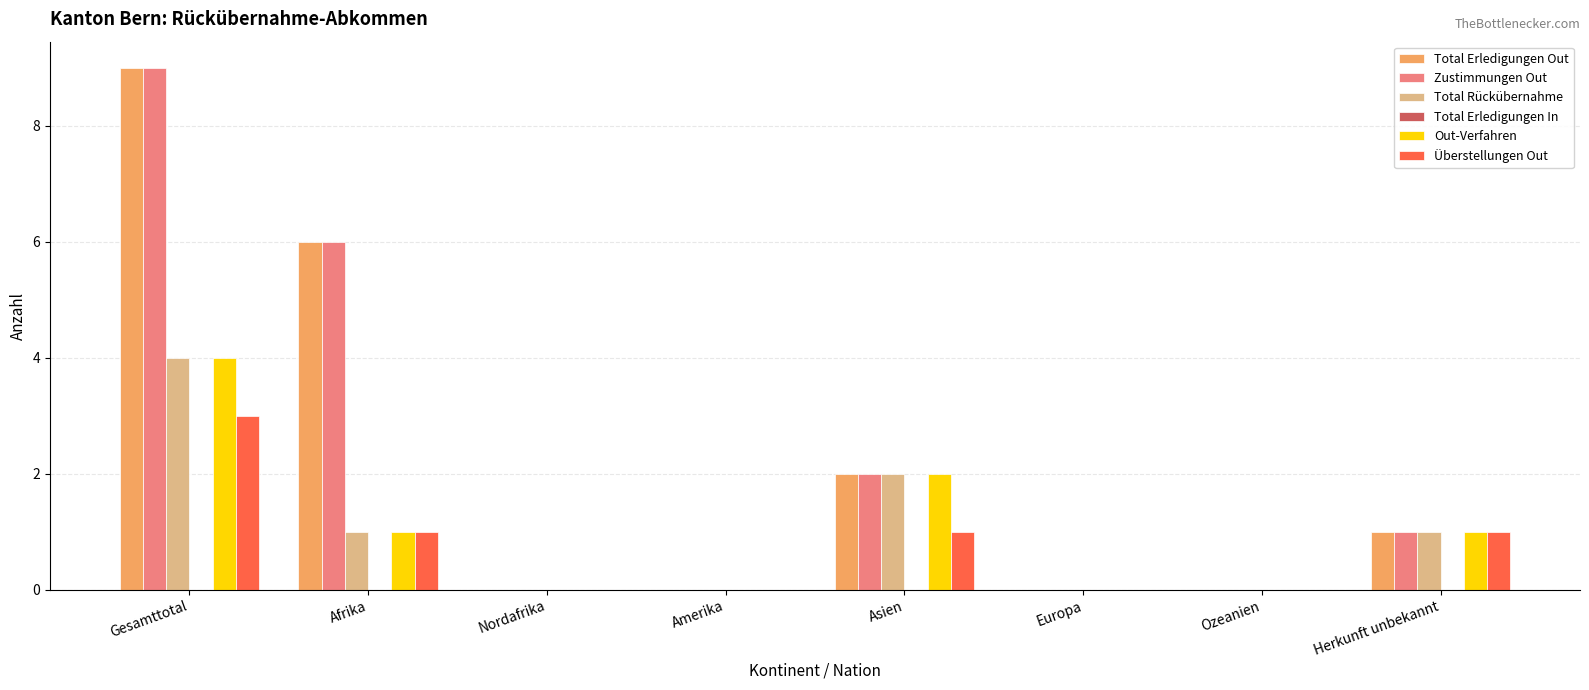

The value of Zustimmungen Out at Asien is 2. True or false?

True